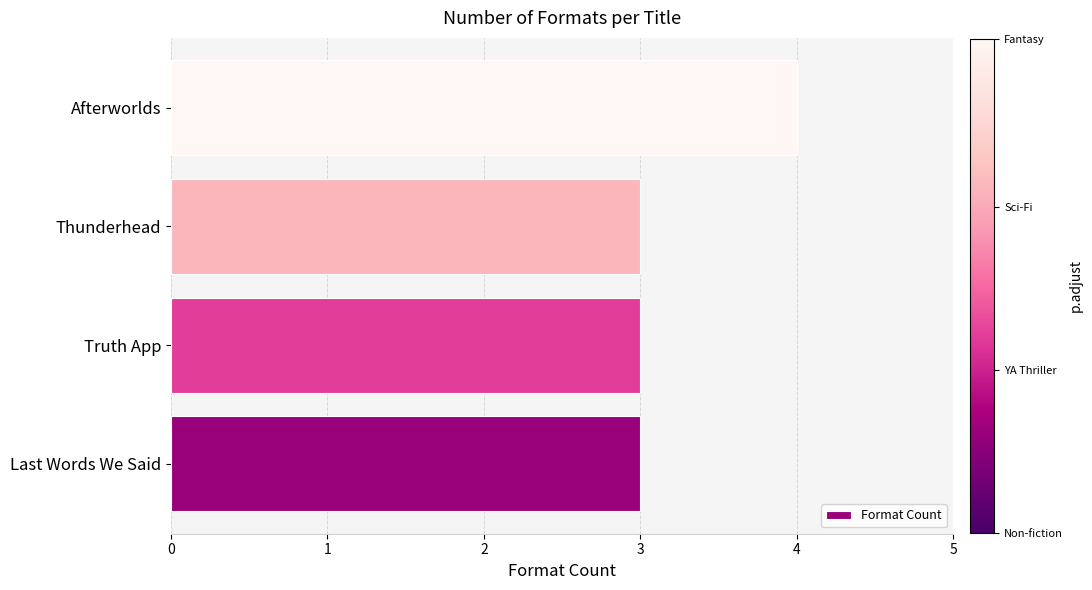

What is the change in value from Last Words We Said to Afterworlds?

+1